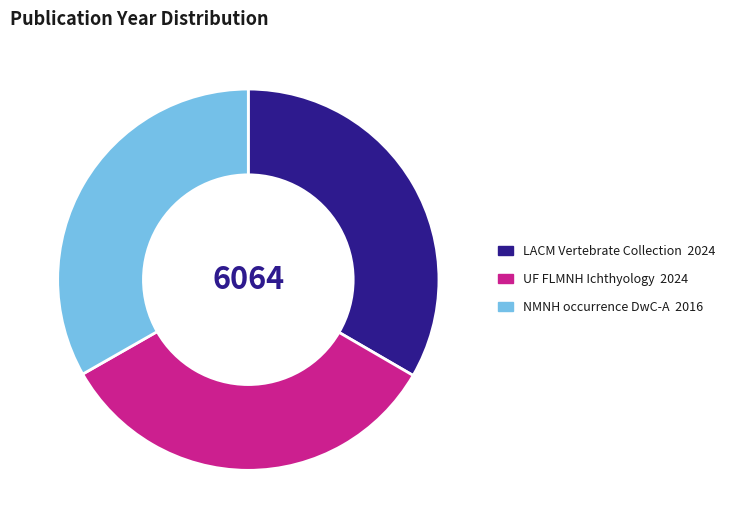

True or false: LACM Vertebrate Collection accounts for 47% of the total.

False